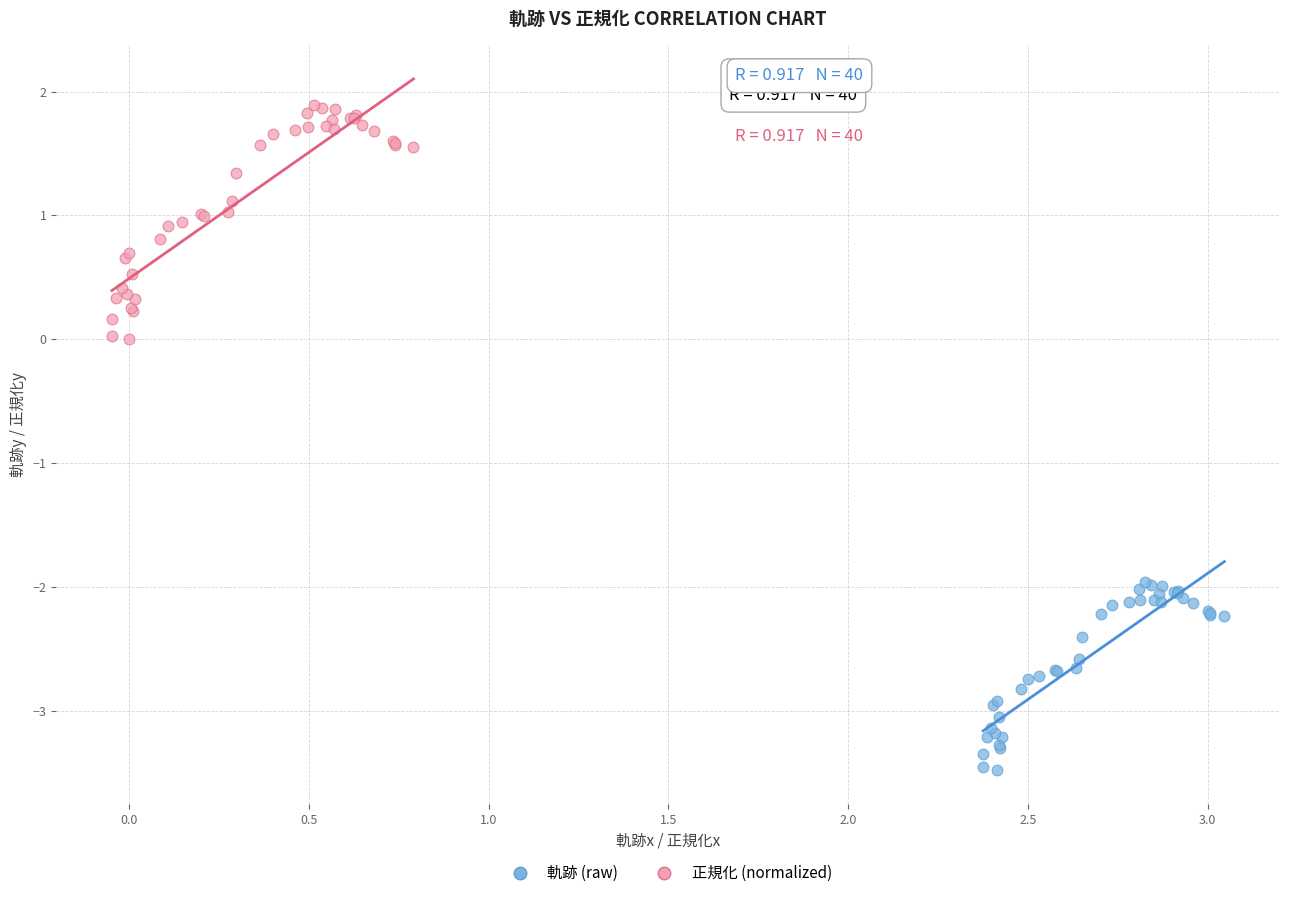

Which series reaches the maximum Y coordinate?

正規化 (normalized)